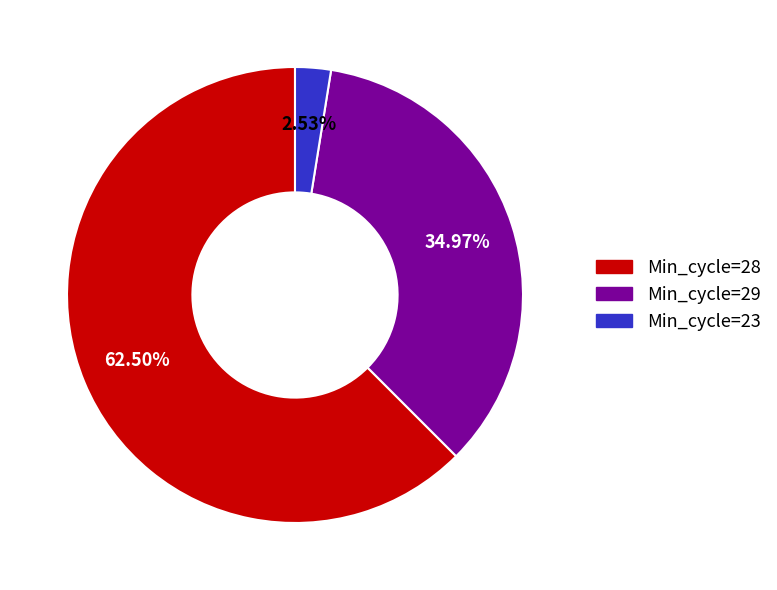

Is there a majority slice in this chart?

Yes